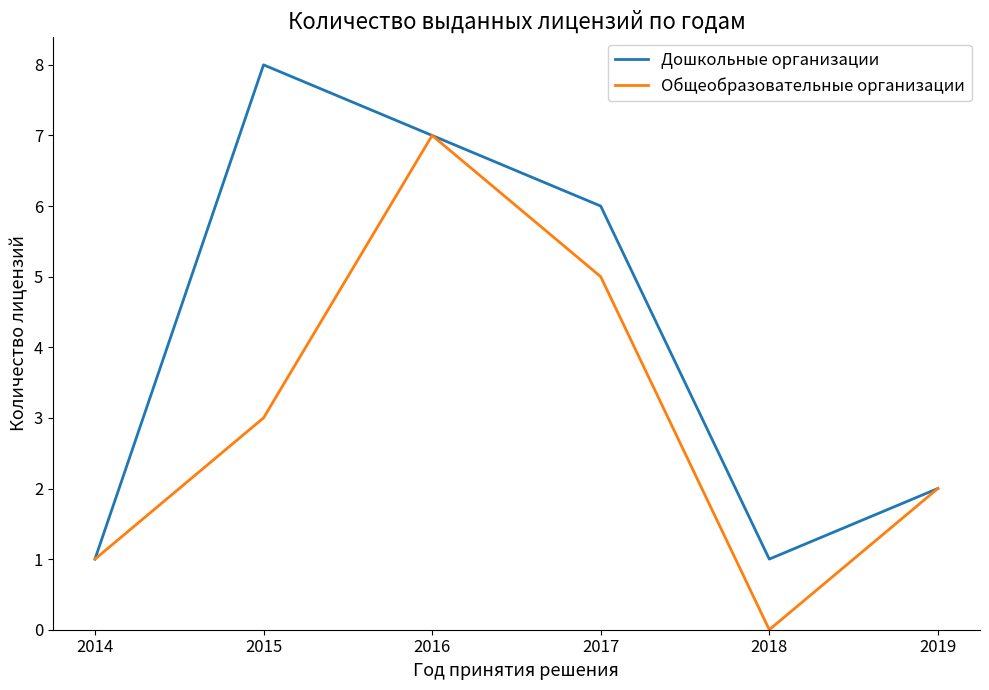

At 2018, list the series in order from largest to smallest.

Дошкольные организации, Общеобразовательные организации